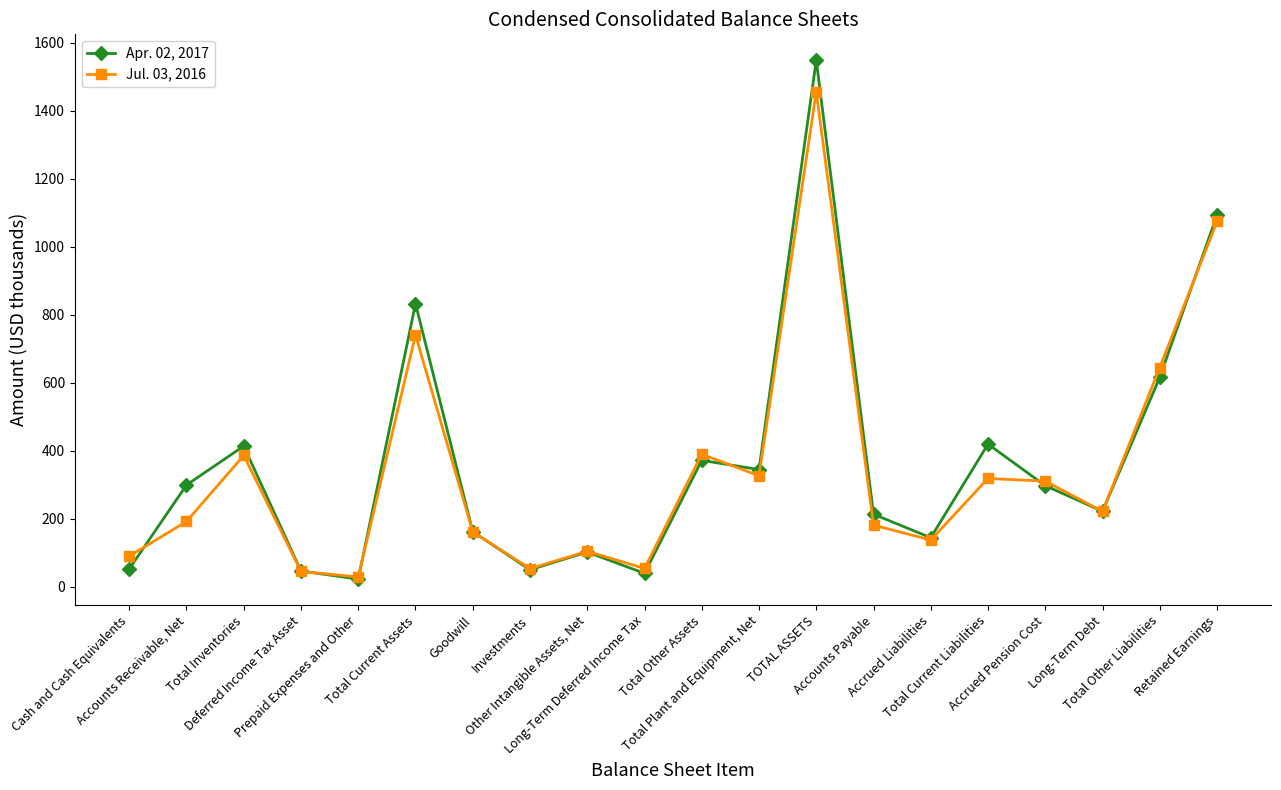

What is the label of the 8th point from the left?

Investments